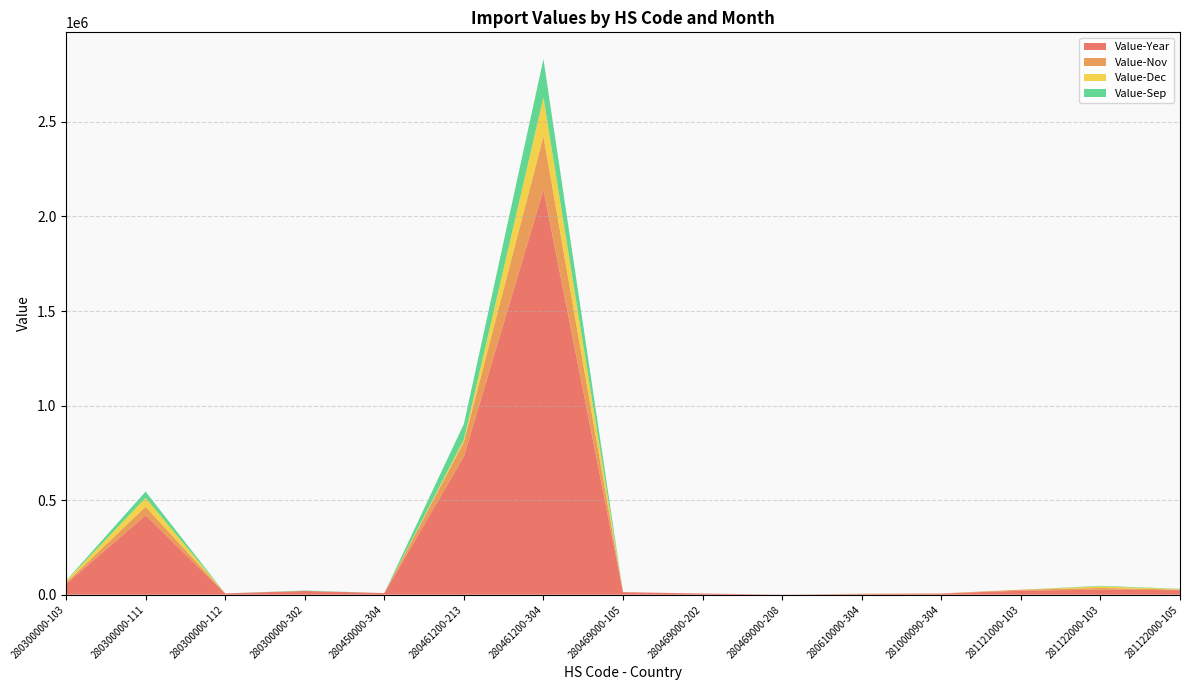

Reading left to right, transcribe all the data shown in this chart.

Value-Year: 280300000-103=56988	280300000-111=419738	280300000-112=6890	280300000-302=19665	280450000-304=8455	280461200-213=731755	280461200-304=2140325	280469000-105=13397	280469000-202=6258	280469000-208=480	280610000-304=2638	281000090-304=5971	281121000-103=21313	281122000-103=26524	281122000-105=23849
Value-Nov: 280300000-103=6056	280300000-111=45513	280300000-112=0	280300000-302=0	280450000-304=0	280461200-213=76107	280461200-304=284450	280469000-105=0	280469000-202=0	280469000-208=0	280610000-304=2638	281000090-304=906	281121000-103=4989	281122000-103=9128	281122000-105=3091
Value-Dec: 280300000-103=8578	280300000-111=46802	280300000-112=0	280300000-302=0	280450000-304=0	280461200-213=13119	280461200-304=205671	280469000-105=0	280469000-202=0	280469000-208=0	280610000-304=0	281000090-304=0	281121000-103=0	281122000-103=8424	281122000-105=2689
Value-Sep: 280300000-103=2443	280300000-111=33013	280300000-112=0	280300000-302=2185	280450000-304=0	280461200-213=81931	280461200-304=201732	280469000-105=0	280469000-202=0	280469000-208=0	280610000-304=0	281000090-304=0	281121000-103=0	281122000-103=2808	281122000-105=1563